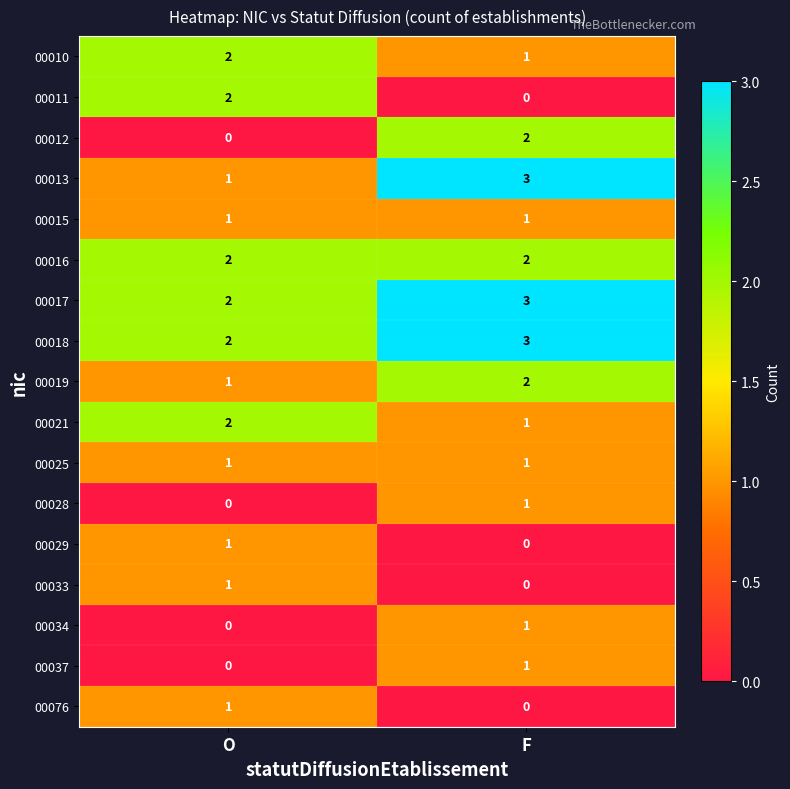

The 00021 series shows 1 at F. True or false?

True